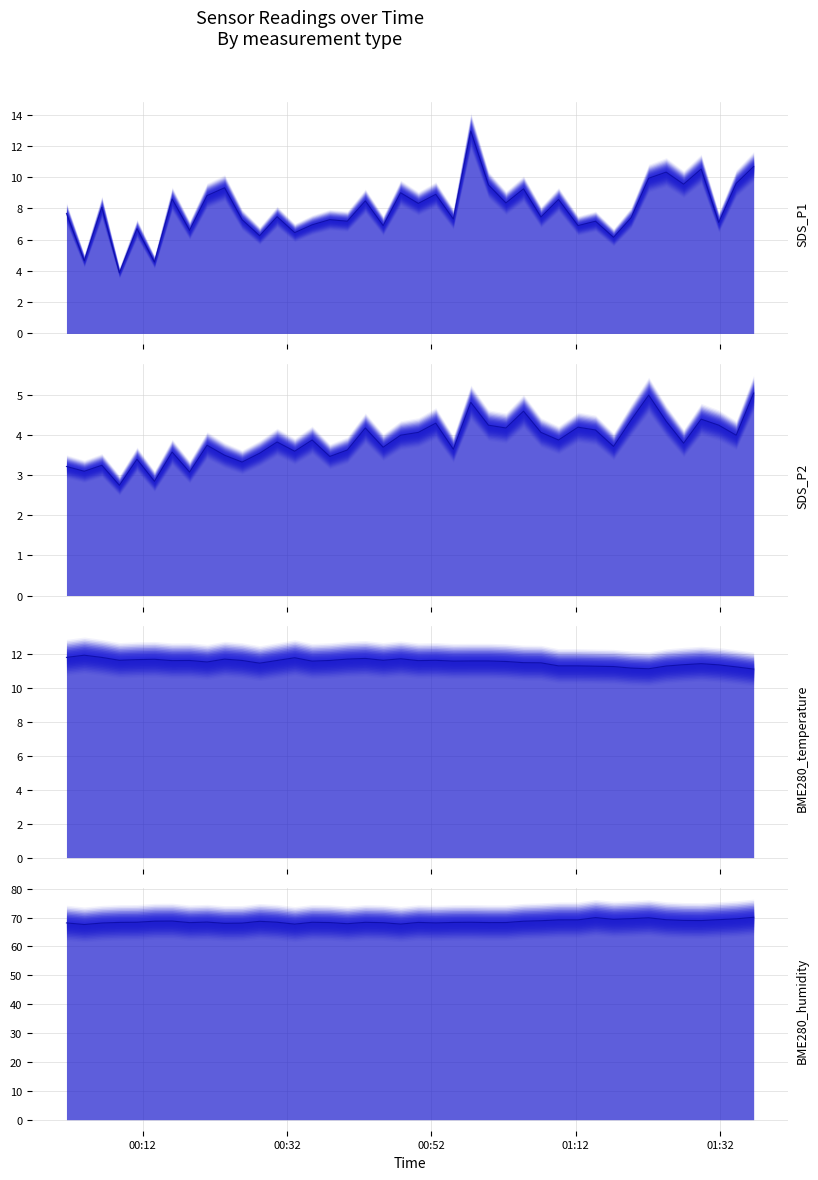

In SDS_P1, how many points are higher than both neighbors (excluding endpoints)?

15